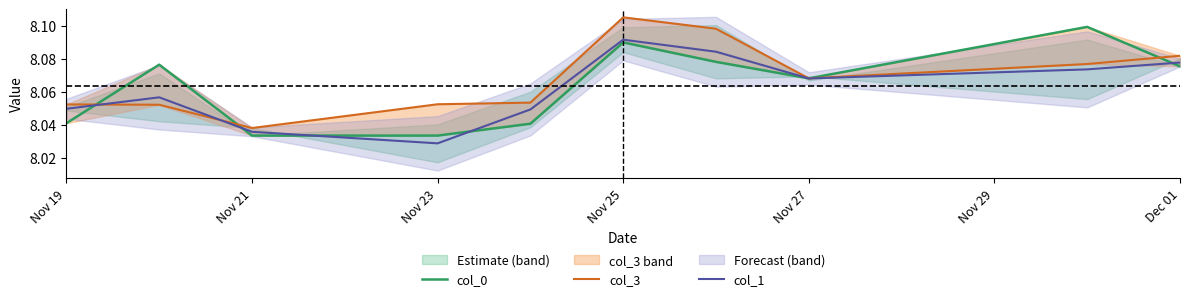

At which label is col_1 closest to 8?

Nov 23